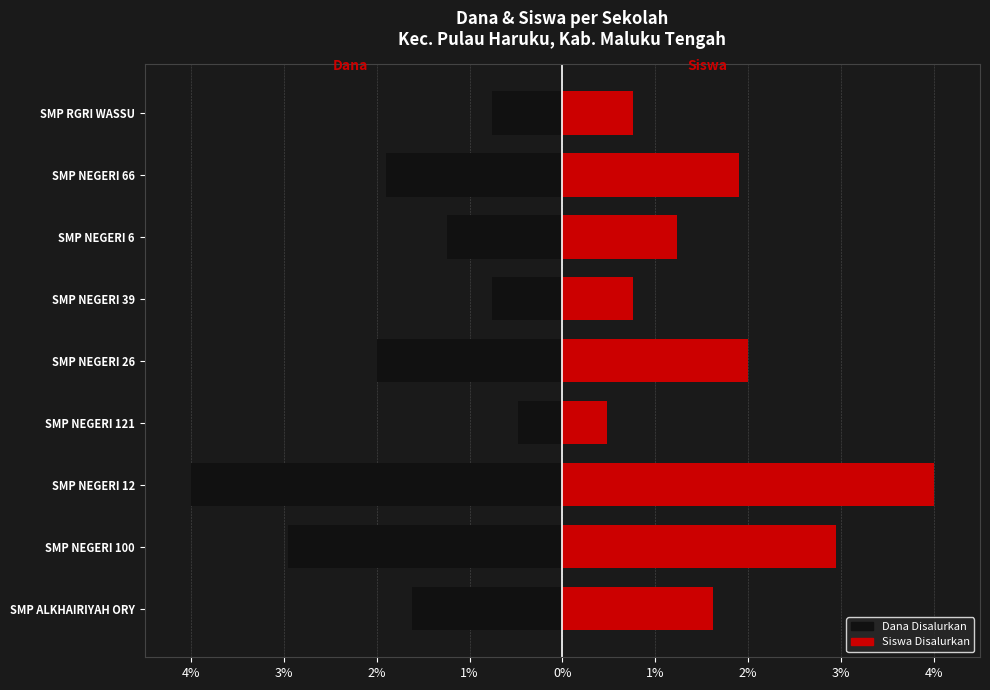

Is the value of Dana Disalurkan at SMP NEGERI 100 greater than the value of Siswa Disalurkan at SMP NEGERI 26?

No